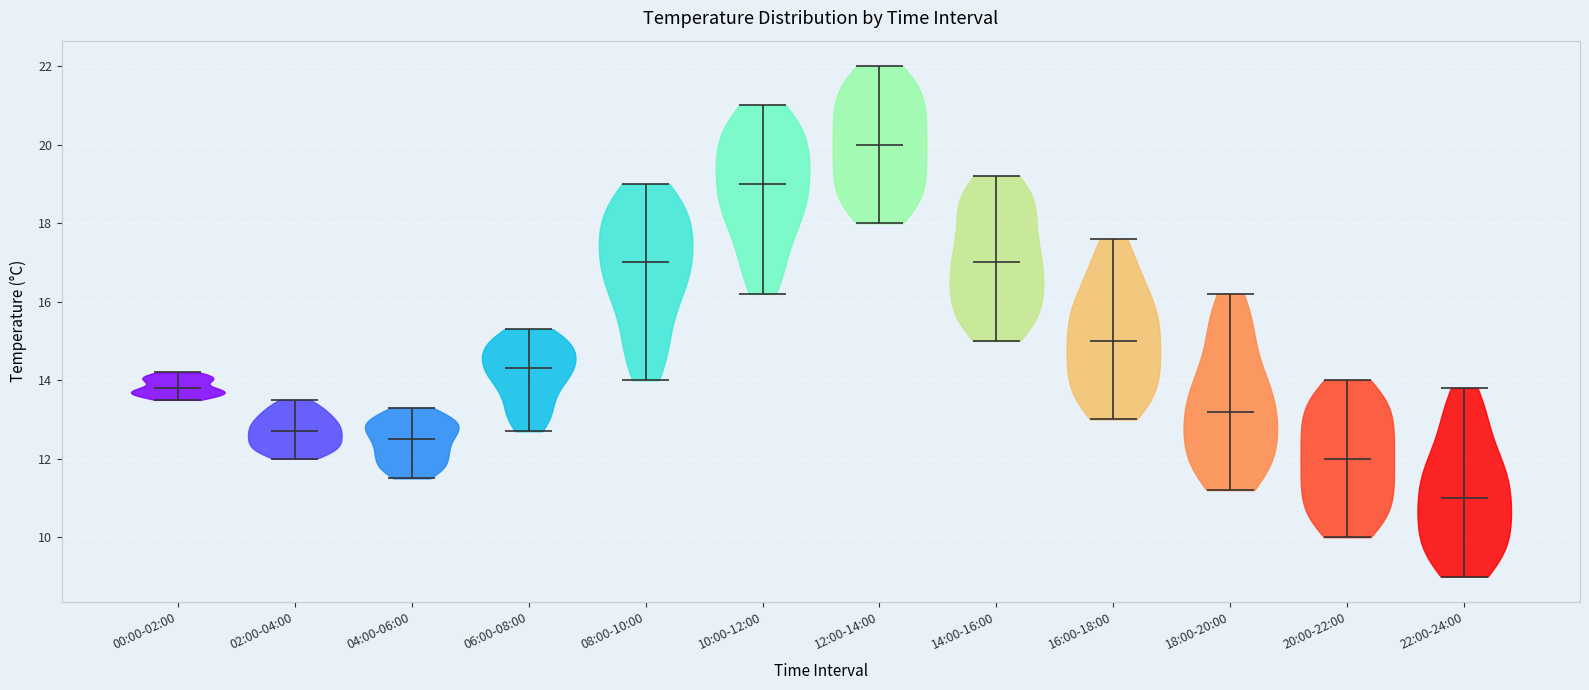

Reading left to right, read every violin against the y-axis: where its median line is, and the lowest and highest points it reaches. The values are not printed on the chart, so give them approximately, as read against the axis.

00:00-02:00: median line 13.8, lowest point 13.6, highest point 14.2
02:00-04:00: median line 12.8, lowest point 12.0, highest point 13.6
04:00-06:00: median line 12.6, lowest point 11.6, highest point 13.4
06:00-08:00: median line 14.4, lowest point 12.8, highest point 15.4
08:00-10:00: median line 17.0, lowest point 14.0, highest point 19.0
10:00-12:00: median line 19.0, lowest point 16.2, highest point 21.0
12:00-14:00: median line 20.0, lowest point 18.0, highest point 22.0
14:00-16:00: median line 17.0, lowest point 15.0, highest point 19.2
16:00-18:00: median line 15.0, lowest point 13.0, highest point 17.6
18:00-20:00: median line 13.2, lowest point 11.2, highest point 16.2
20:00-22:00: median line 12.0, lowest point 10.0, highest point 14.0
22:00-24:00: median line 11.0, lowest point 9.0, highest point 13.8